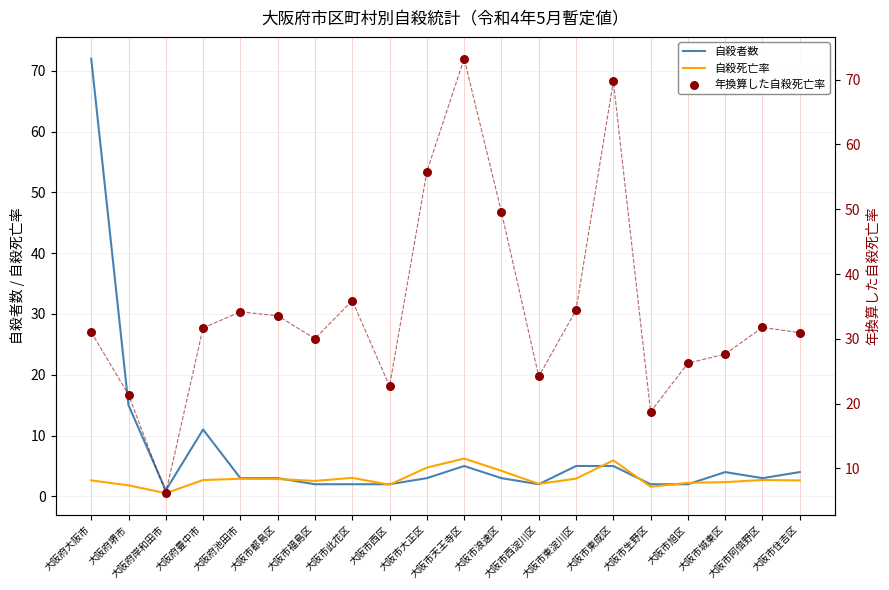

At which category is the sum across all series the highest?

大阪府大阪市